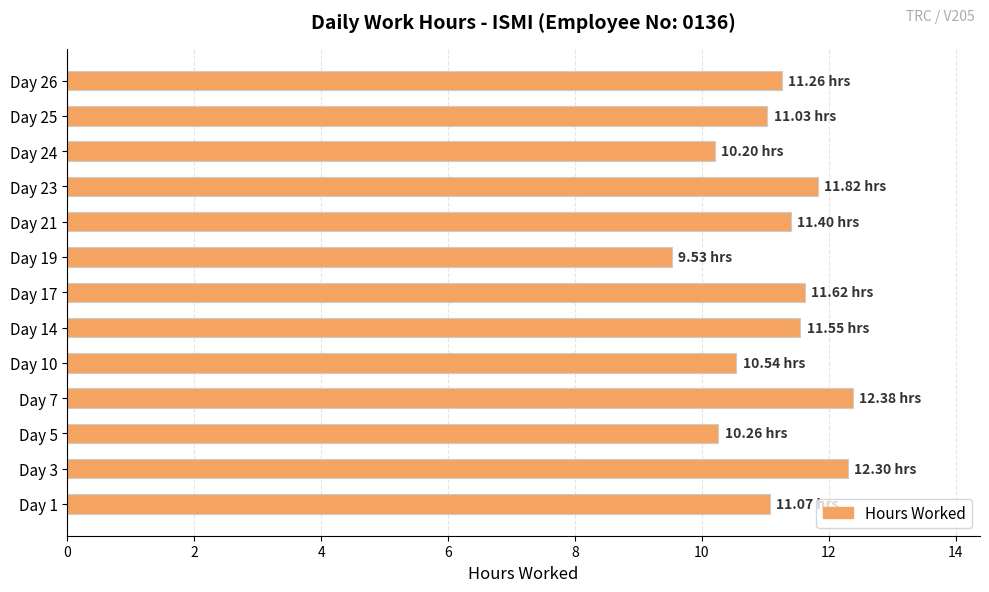

Which has a higher value, Day 14 or Day 19?

Day 14